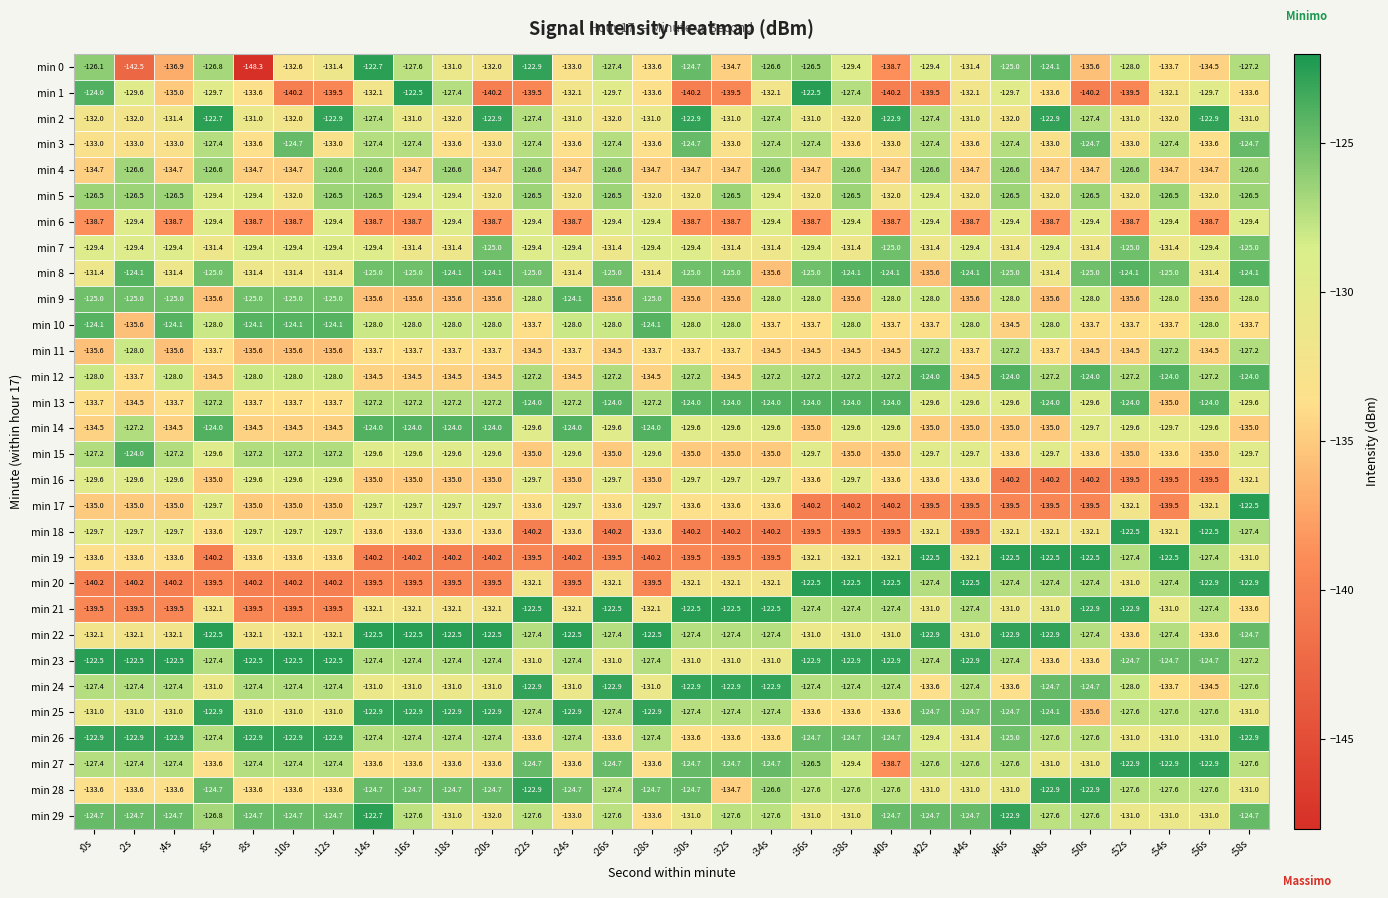

How many distinct data groups are displayed?

30